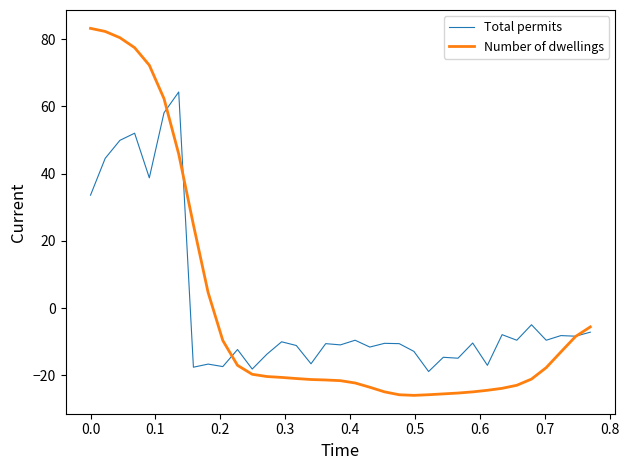

True or false: Number of dwellings and Total permits cross at least once.

True